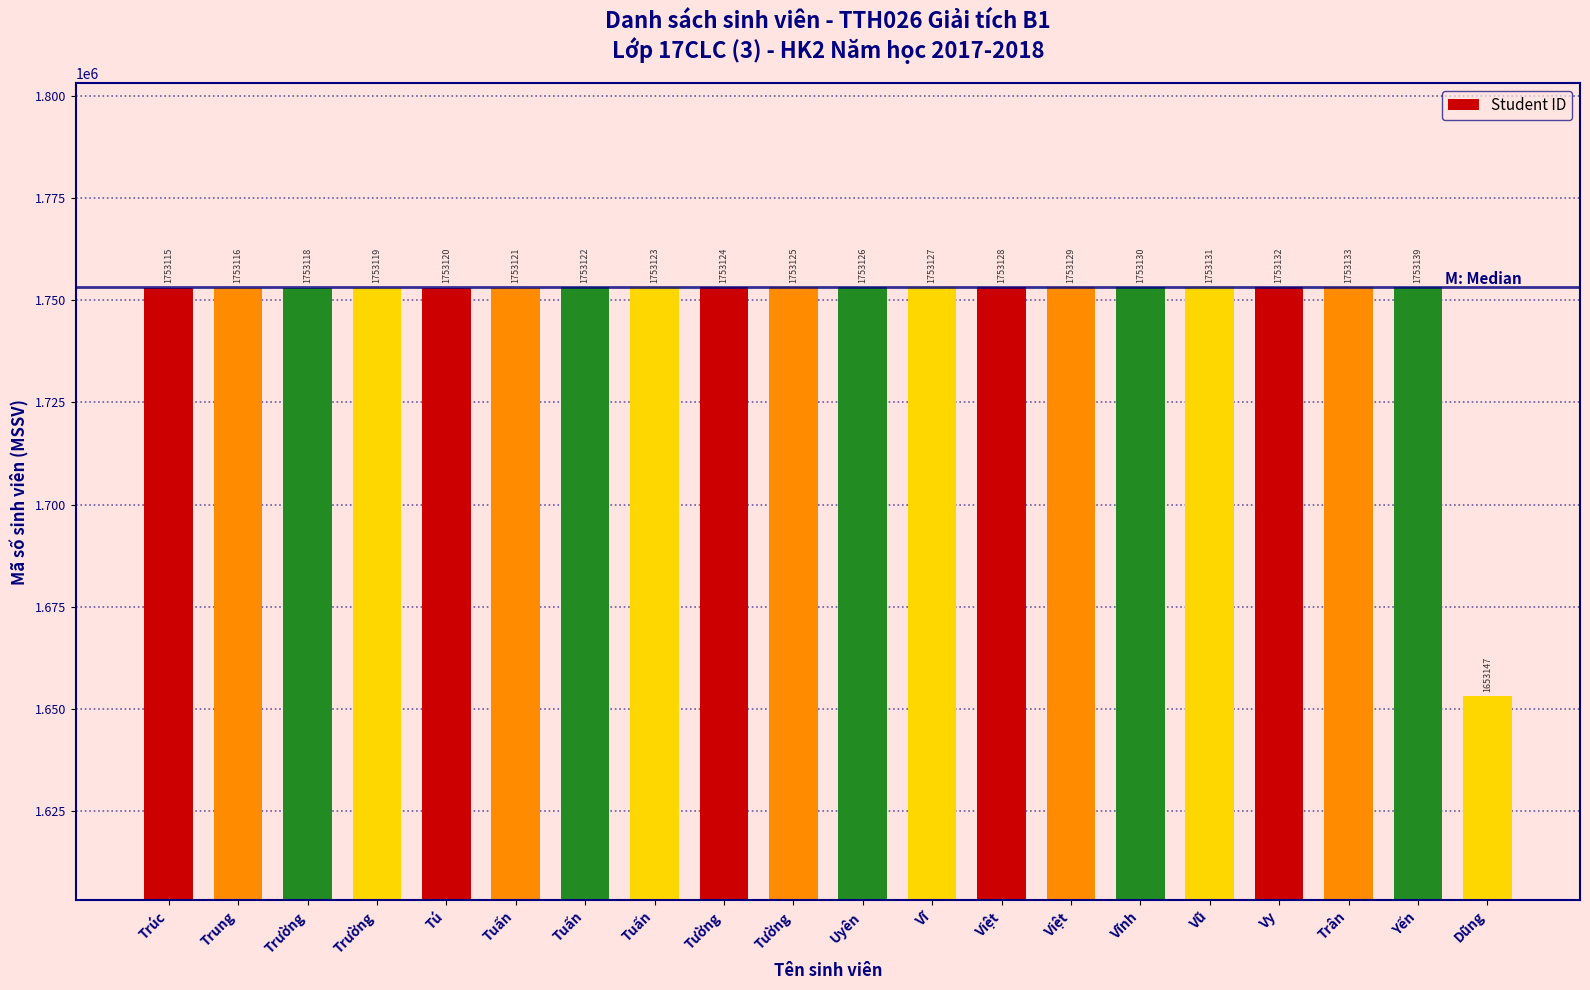

Are the bars grouped side by side (vs. stacked)?

No